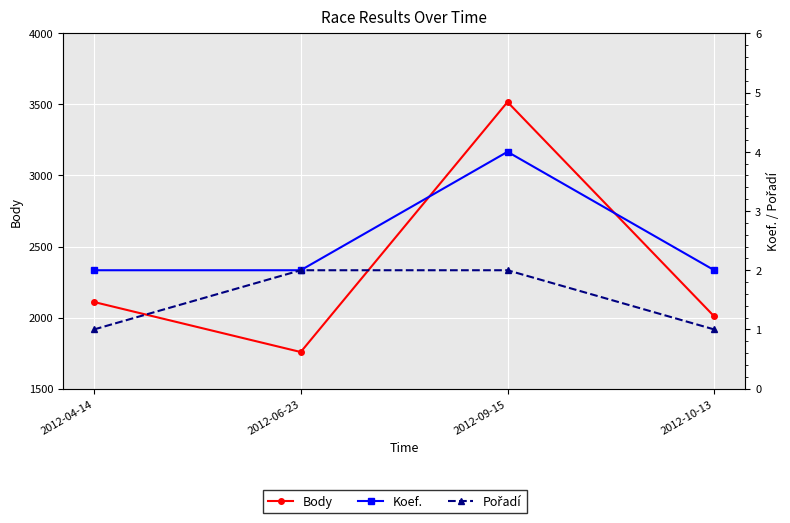

True or false: Body has more than 0 points higher than both neighbors.

True